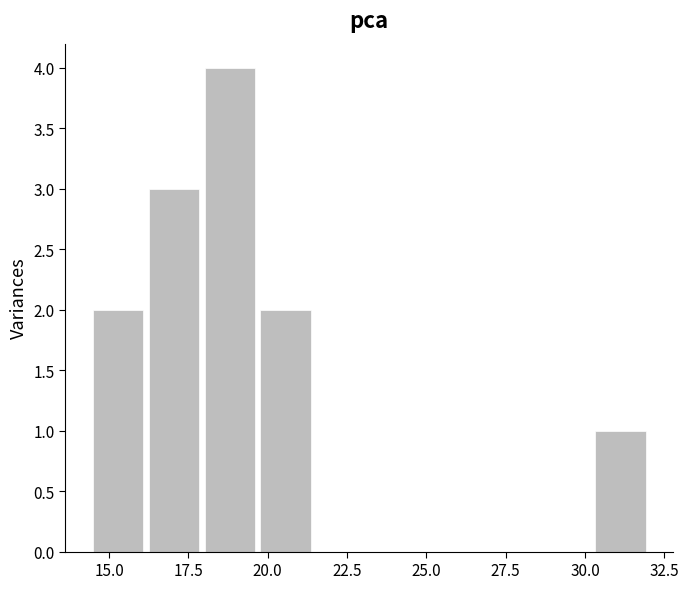

Read against the x-axis, roughly where is the centre of the tallest bar?

19.0